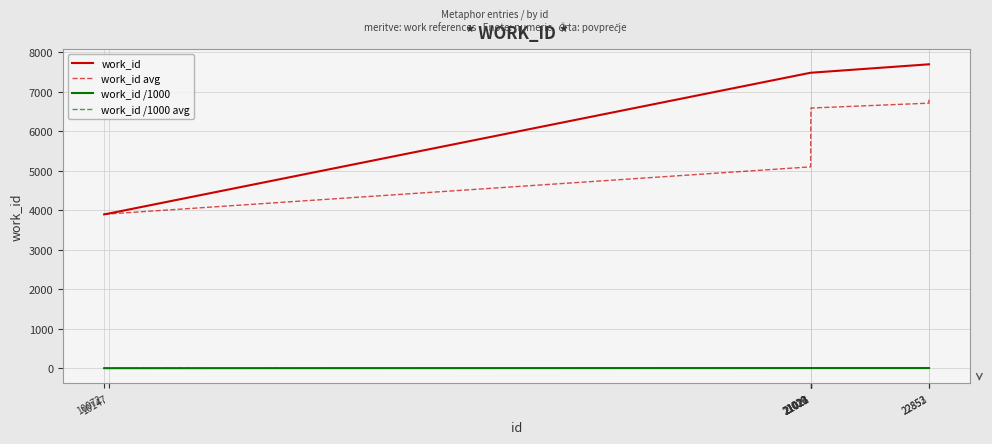

What is the maximum value shown in the chart?

7689.0